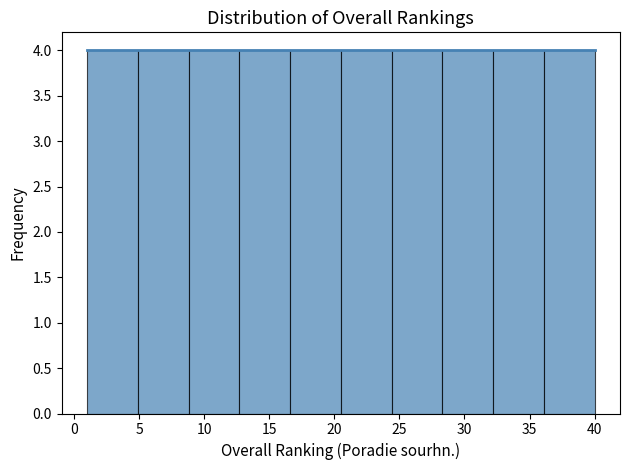

How tall is the bar that spans 1.0 to 4.9 on the x-axis? Neither the bar edges nor the heights are printed on the chart, so give them approximately, as read against the axes.

4